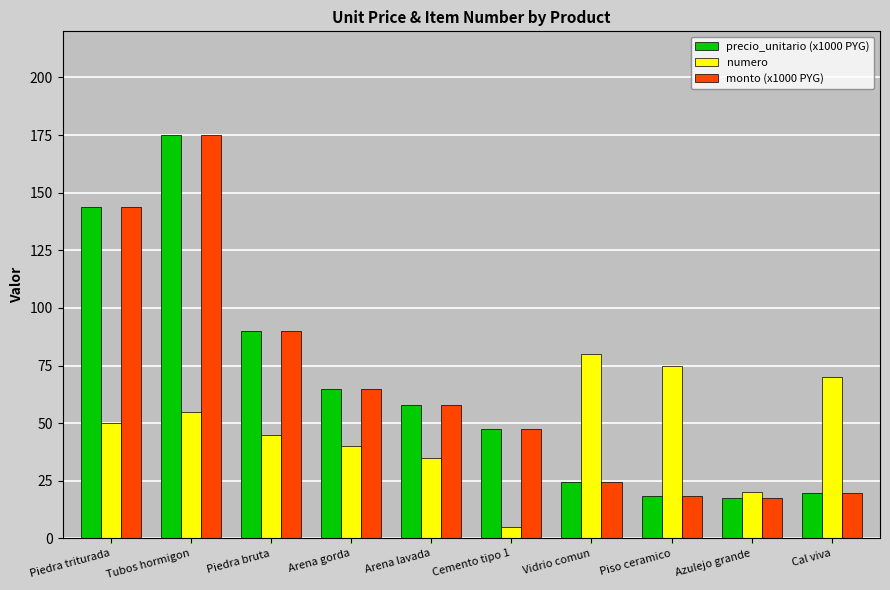

What is the label of the 6th bar from the left?

Cemento tipo 1